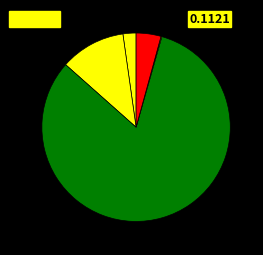

To the nearest percent, what is the difference between the largest and smallest slice percentages?

79%